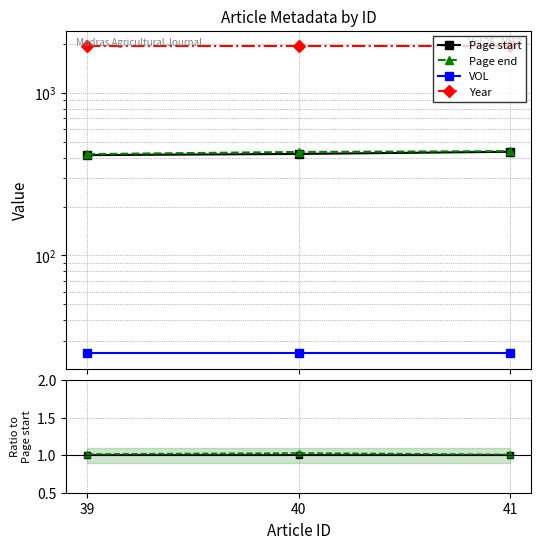

At which label does Page end first exceed 433?

41